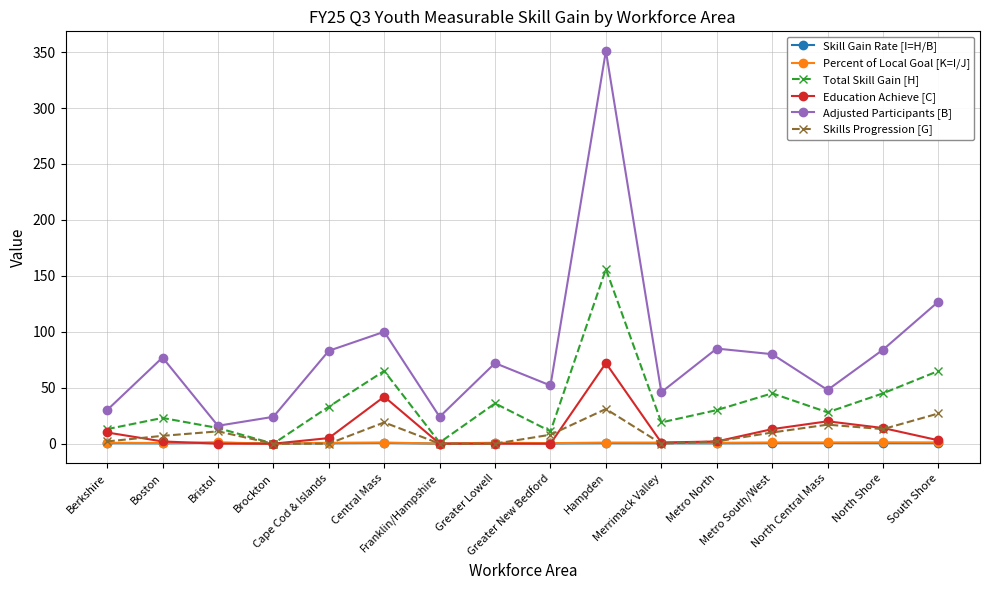

What is the label of the 8th point from the right?

Greater New Bedford